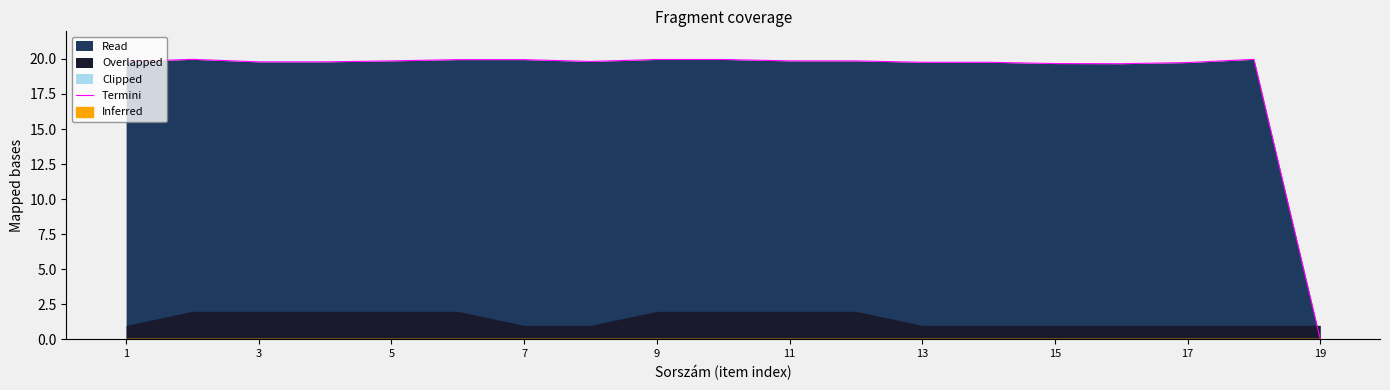

True or false: Termini has a value of 19.8 at 3.

True